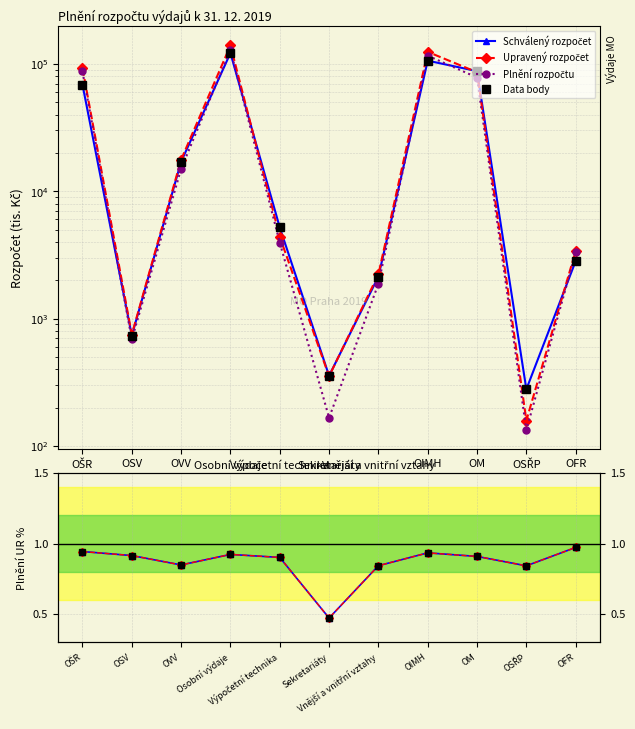

Which category has the lowest value across all series?

Sekretariáty